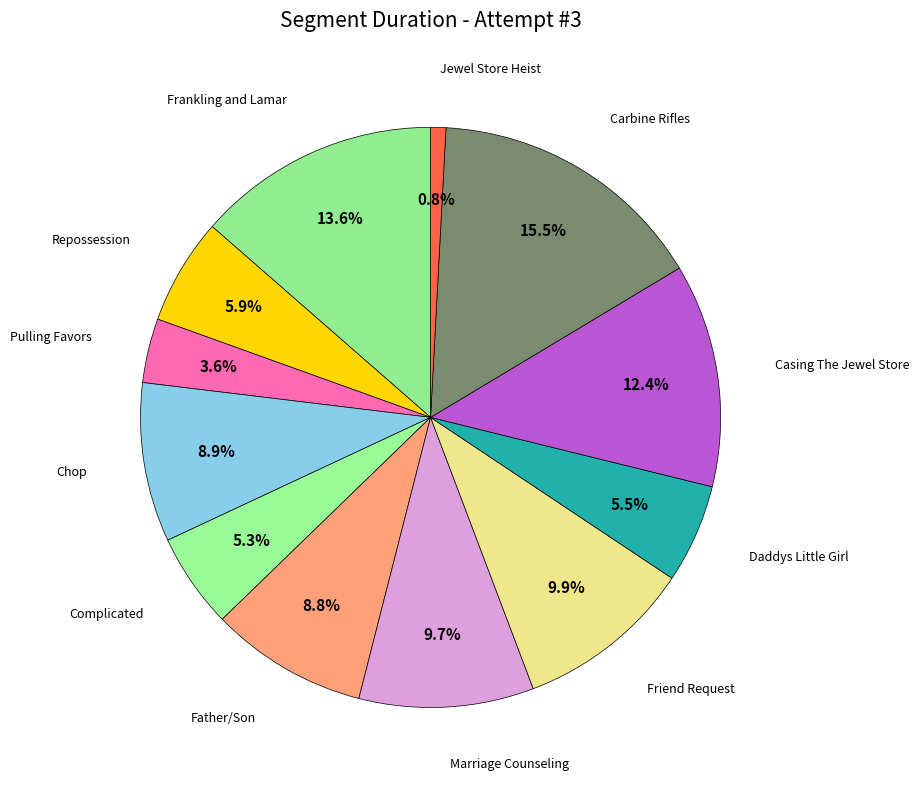

To the nearest percent, what is the difference between the largest and smallest slice percentages?

15%